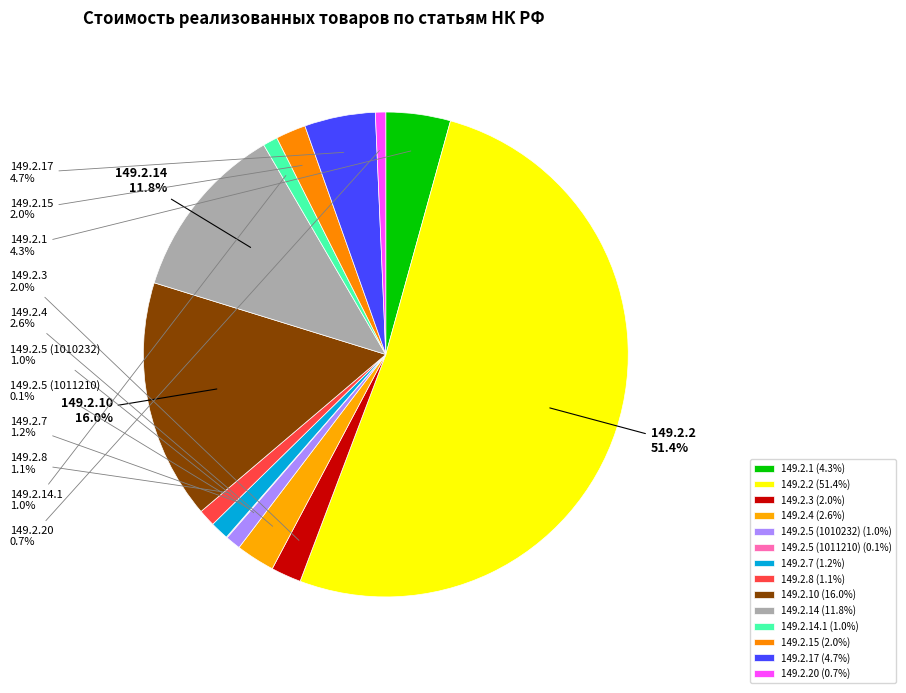

What is the ratio of the value at 149.2.3 to the value at 149.2.17?

0.4